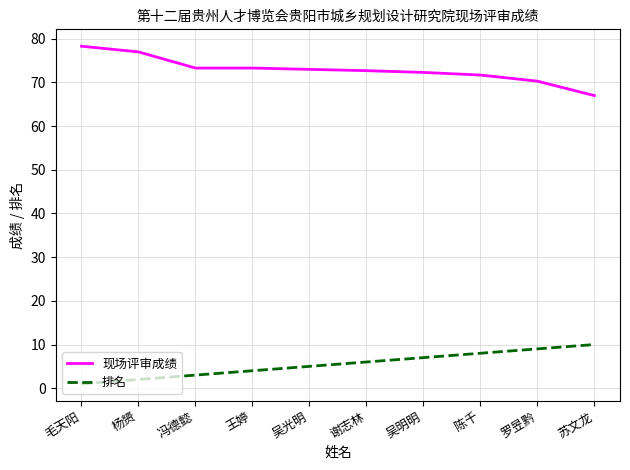

True or false: 现场评审成绩 and 排名 cross at least once.

False